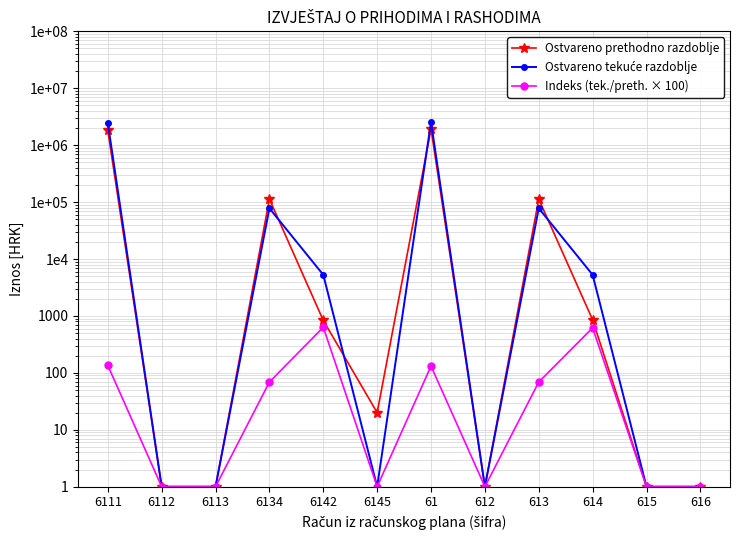

At which label does Ostvareno prethodno razdoblje first exceed 834?

6111